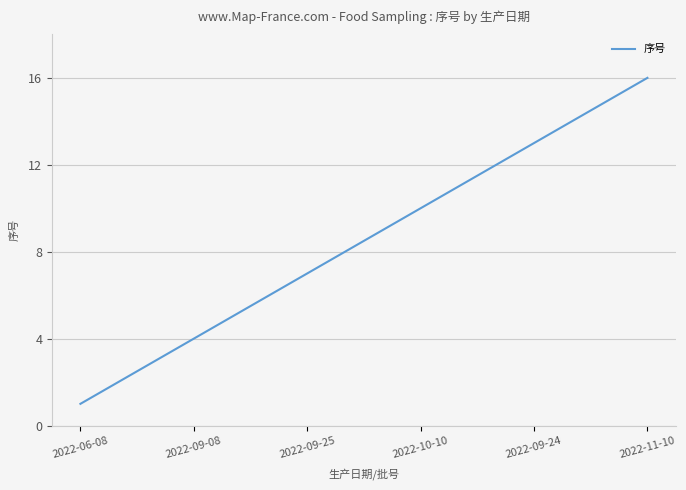

What is the maximum value shown in the chart?

16